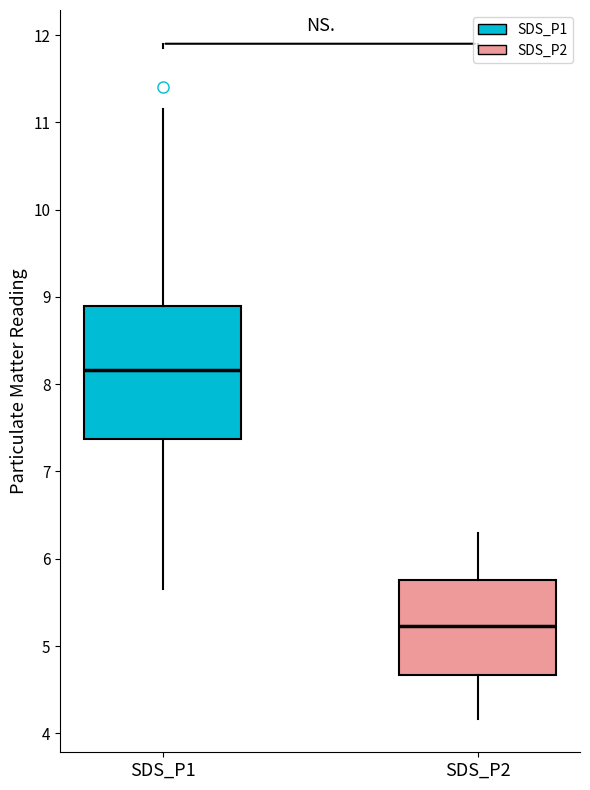

Reading left to right, read every box against the y-axis: the position of its median line, the range the box covers, and the ends of its whiskers. The values are not printed on the chart, so give them approximately, as read against the axis.

SDS_P1: median 8.2, box 7.4 to 8.9, whiskers 5.7 to 11.2
SDS_P2: median 5.2, box 4.7 to 5.8, whiskers 4.2 to 6.3